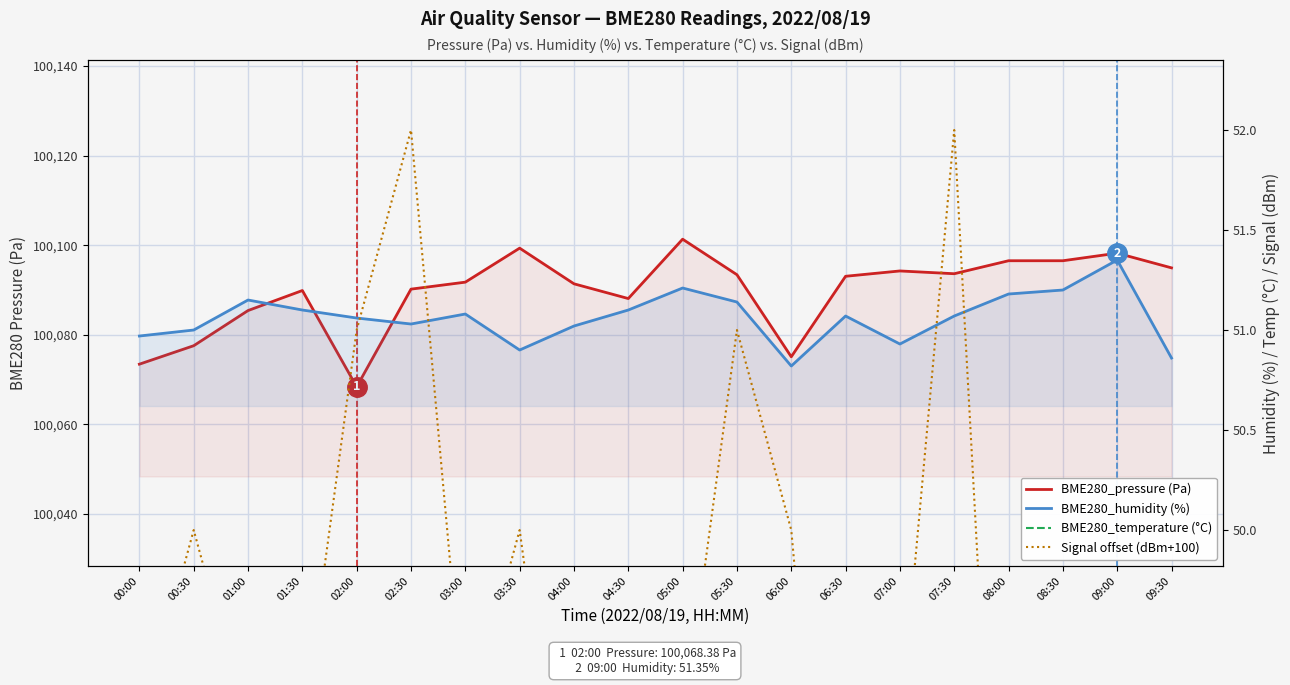

Which label corresponds to the smallest value in the chart?

09:30